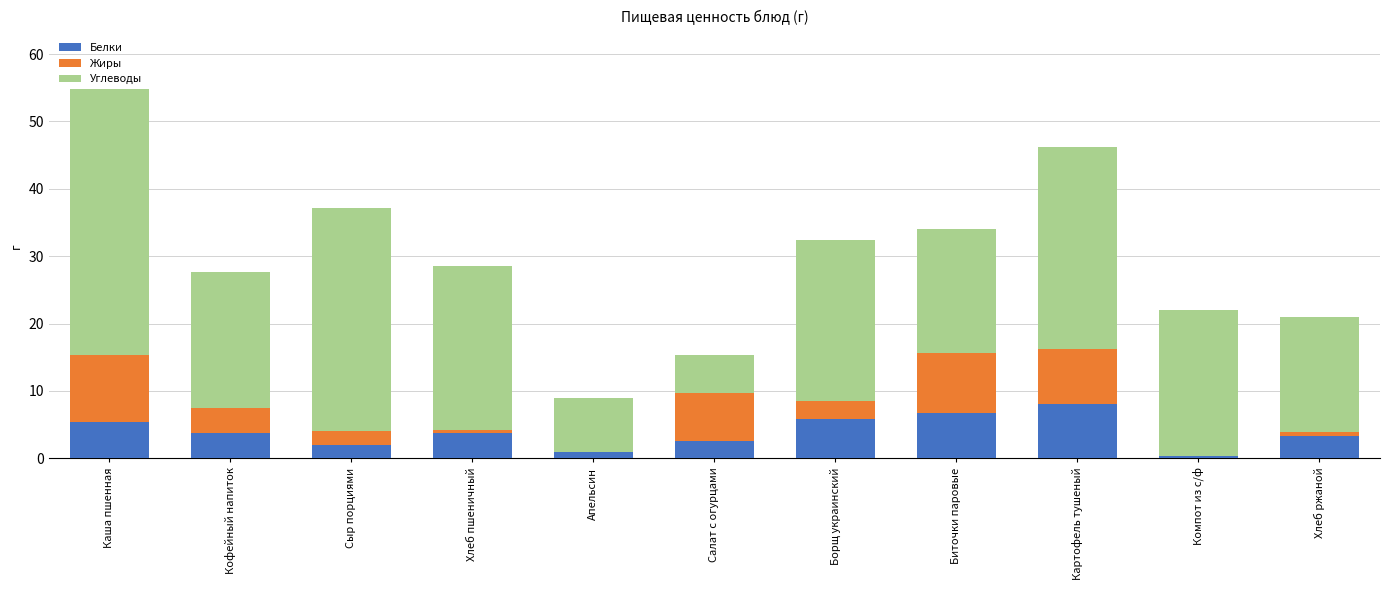

True or false: Белки has a value of 3.1 at Каша пшенная.

False